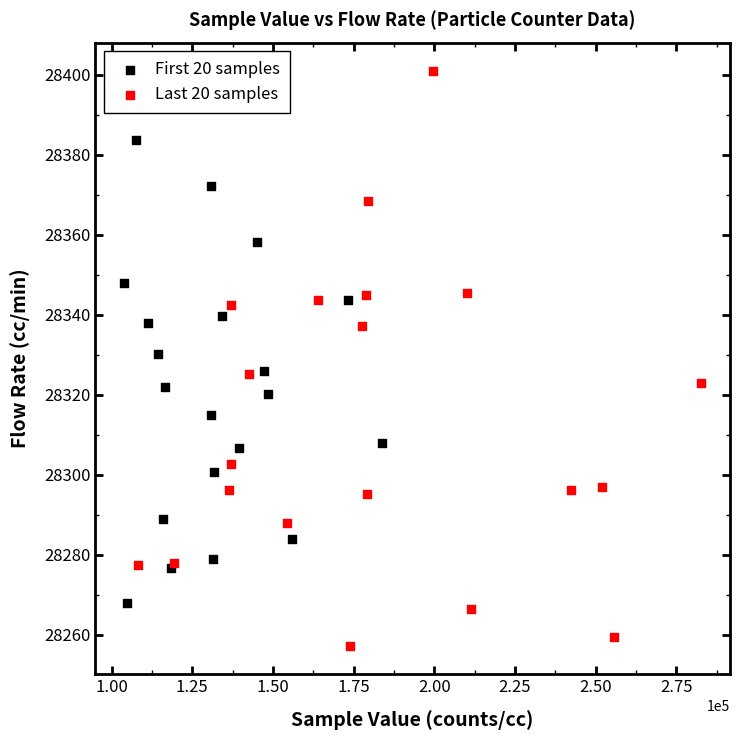

Which series reaches the minimum Y coordinate?

Last 20 samples